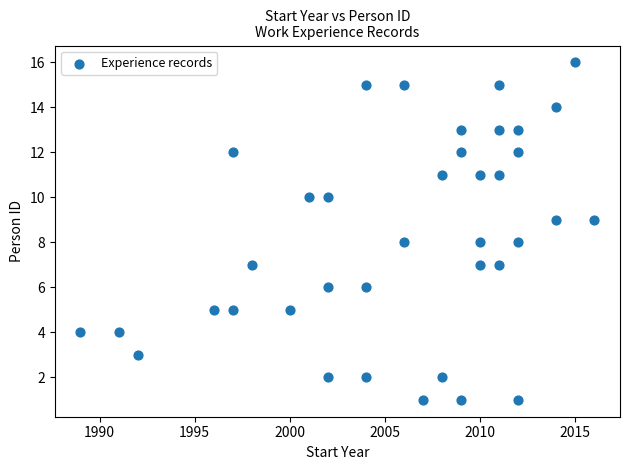

What is the range of X values (max minus min)?

27